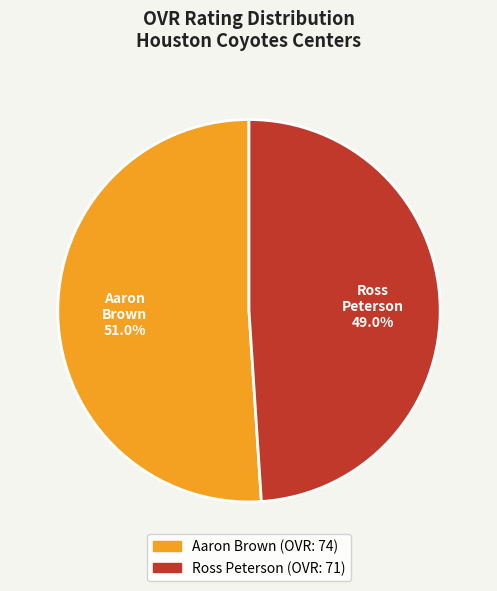

To the nearest percent, what is the average slice percentage?

50%